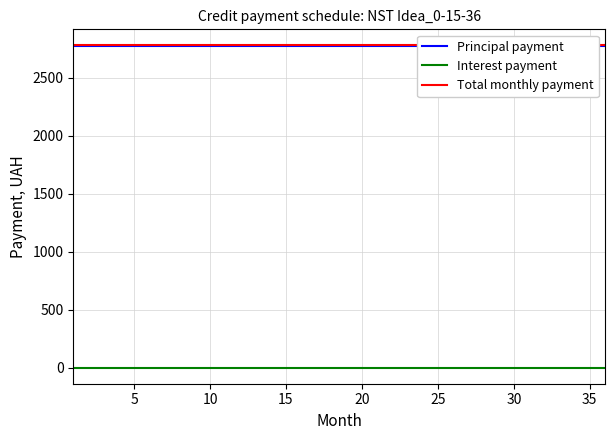

Does the chart display data point markers on the line(s)?

No